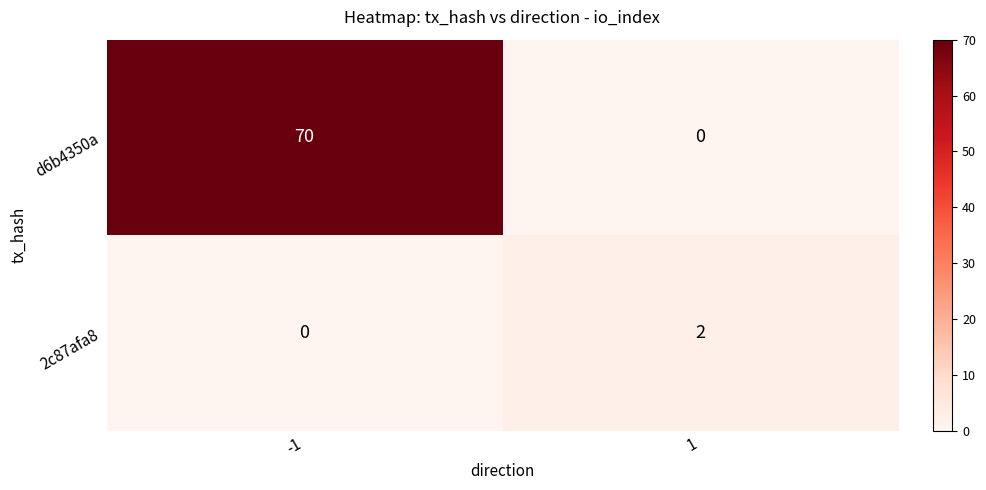

What is the difference between the d6b4350a values at 1 and -1?

70